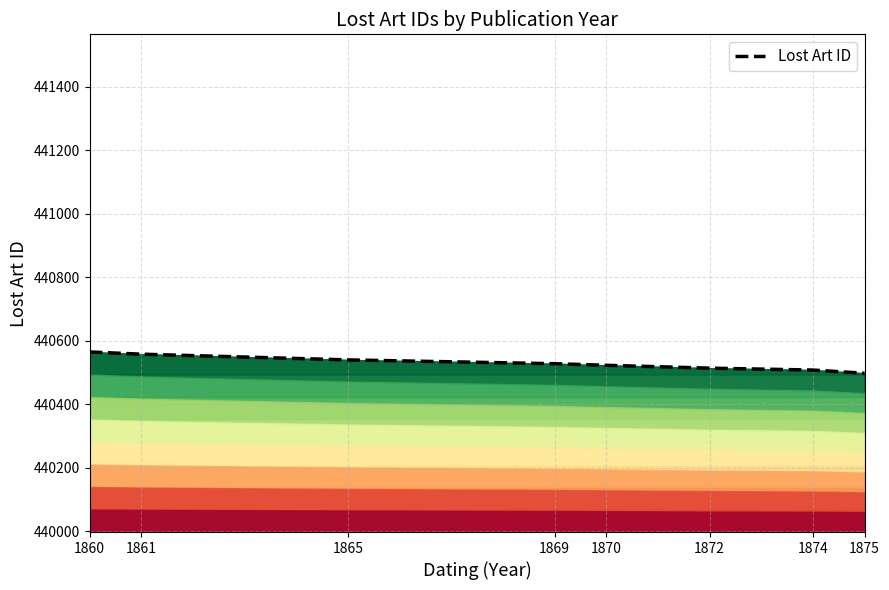

Rank the categories by value from highest to lowest.

1860, 1861, 1865, 1869, 1870, 1872, 1874, 1875